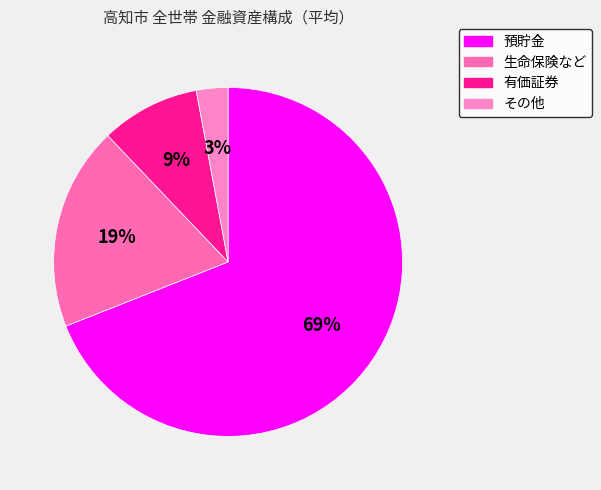

Which category has the biggest portion of the pie?

預貯金